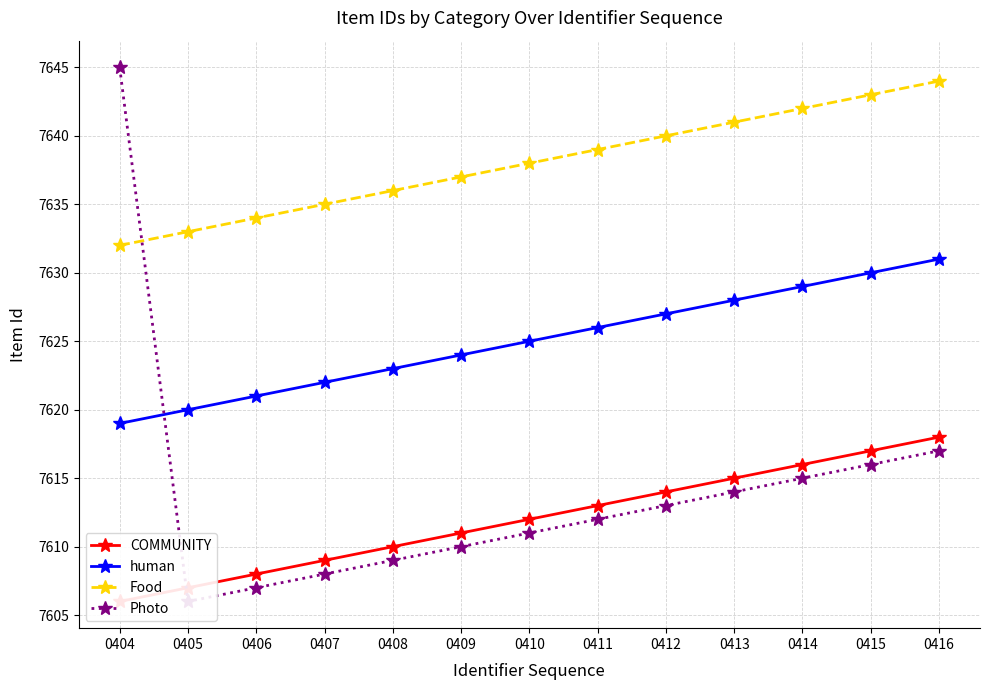

The value of COMMUNITY at 0415 is 11028. True or false?

False